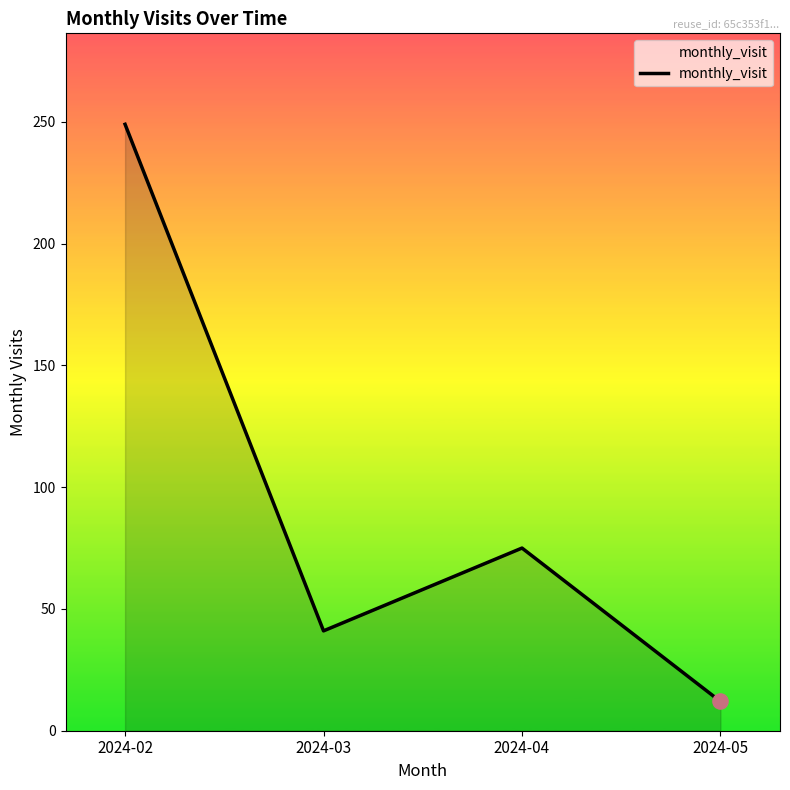

Which has a higher value, 2024-04 or 2024-02?

2024-02